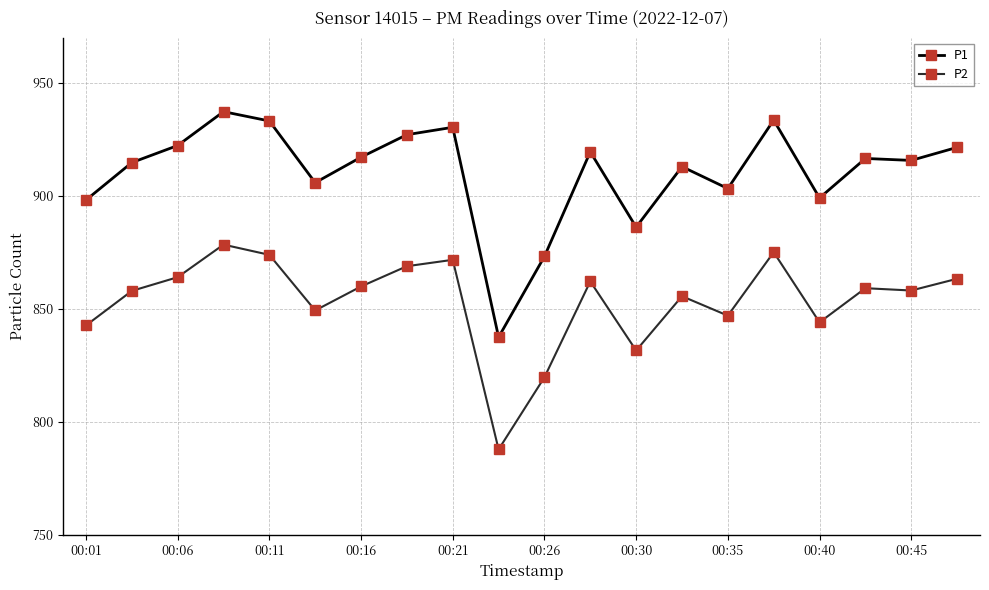

How many lines are shown in the chart?

2